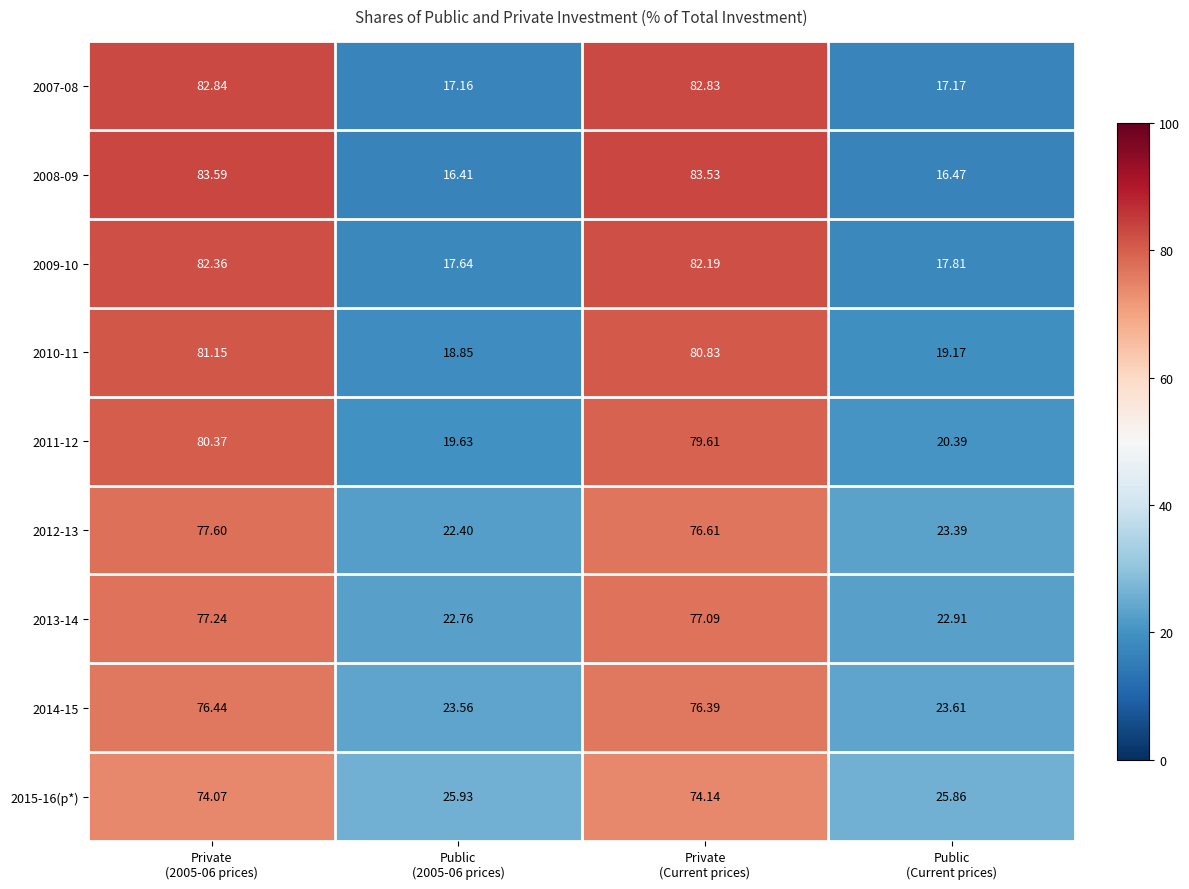

Which category has the lowest value across all series?

Public
(2005-06 prices)